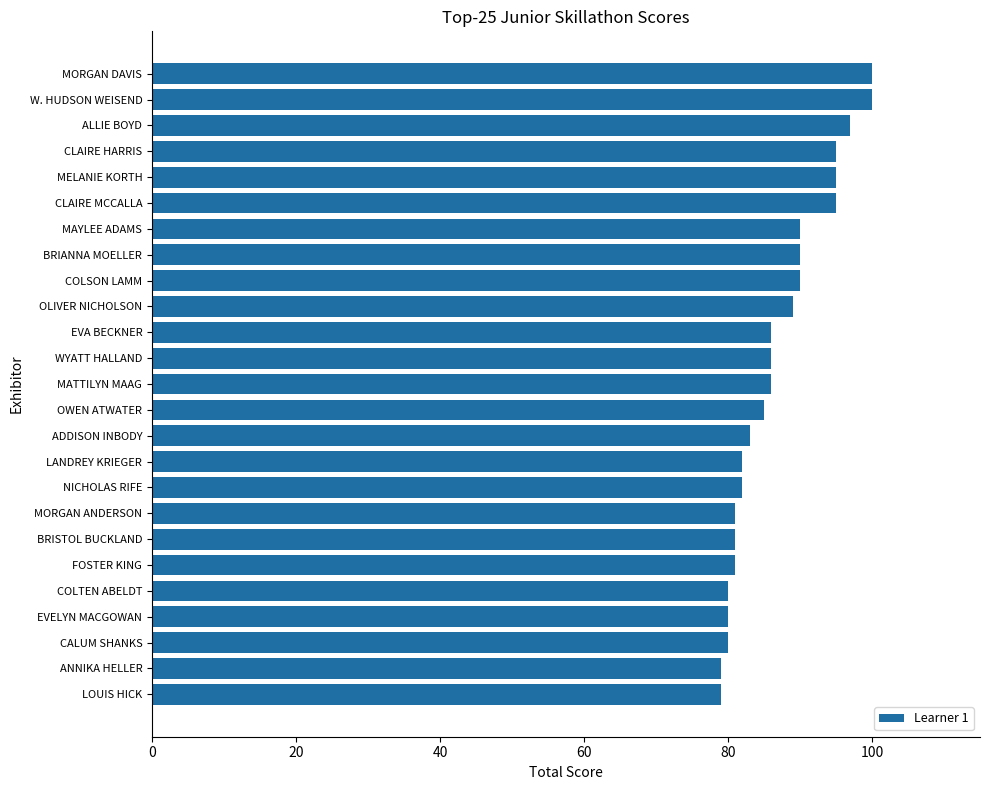

Reading top to bottom, list all the values displayed in this chart.

MORGAN DAVIS=100	W. HUDSON WEISEND=100	ALLIE BOYD=97	CLAIRE HARRIS=95	MELANIE KORTH=95	CLAIRE MCCALLA=95	MAYLEE ADAMS=90	BRIANNA MOELLER=90	COLSON LAMM=90	OLIVER NICHOLSON=89	EVA BECKNER=86	WYATT HALLAND=86	MATTILYN MAAG=86	OWEN ATWATER=85	ADDISON INBODY=83	LANDREY KRIEGER=82	NICHOLAS RIFE=82	MORGAN ANDERSON=81	BRISTOL BUCKLAND=81	FOSTER KING=81	COLTEN ABELDT=80	EVELYN MACGOWAN=80	CALUM SHANKS=80	ANNIKA HELLER=79	LOUIS HICK=79